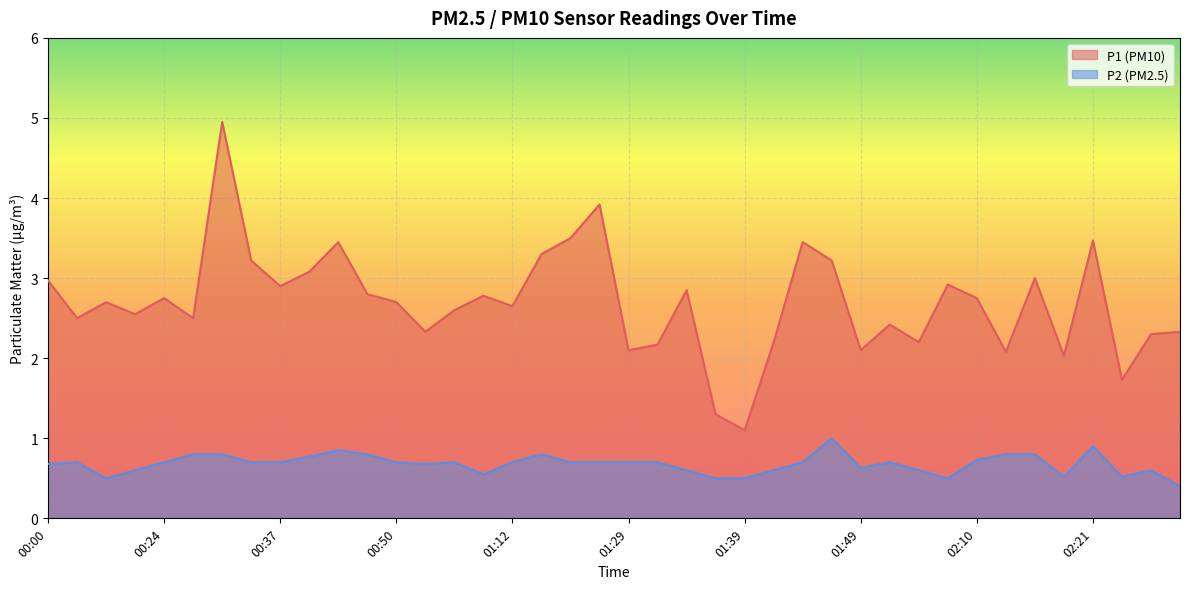

In P1, how many points are lower than both neighbors (excluding endpoints)?

13